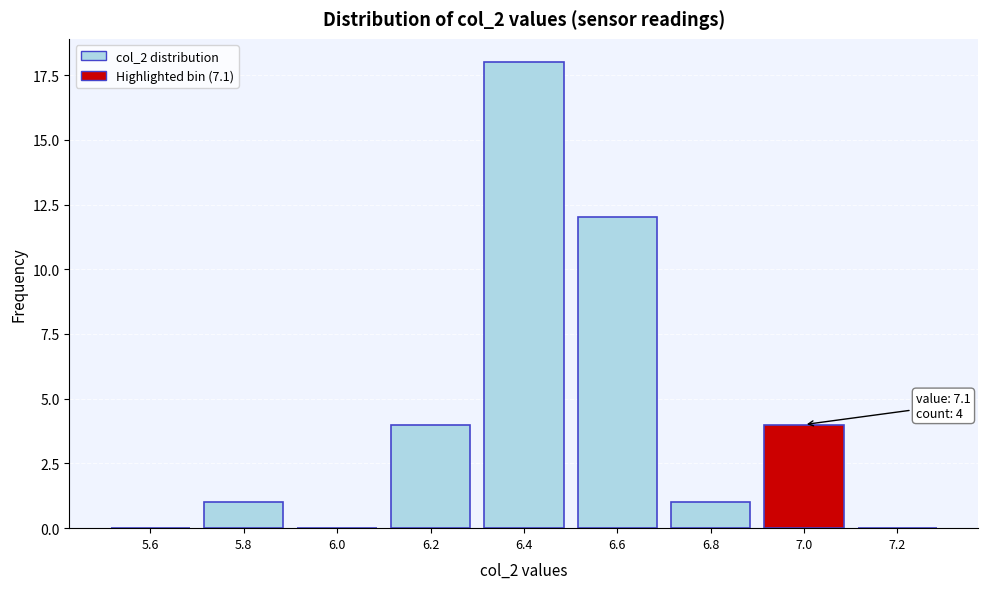

Reading left to right, extract all data points from this chart.

5.6=0	5.8=1	6.0=0	6.2=4	6.4=18	6.6=12	6.8=1	7.0=4	7.2=0